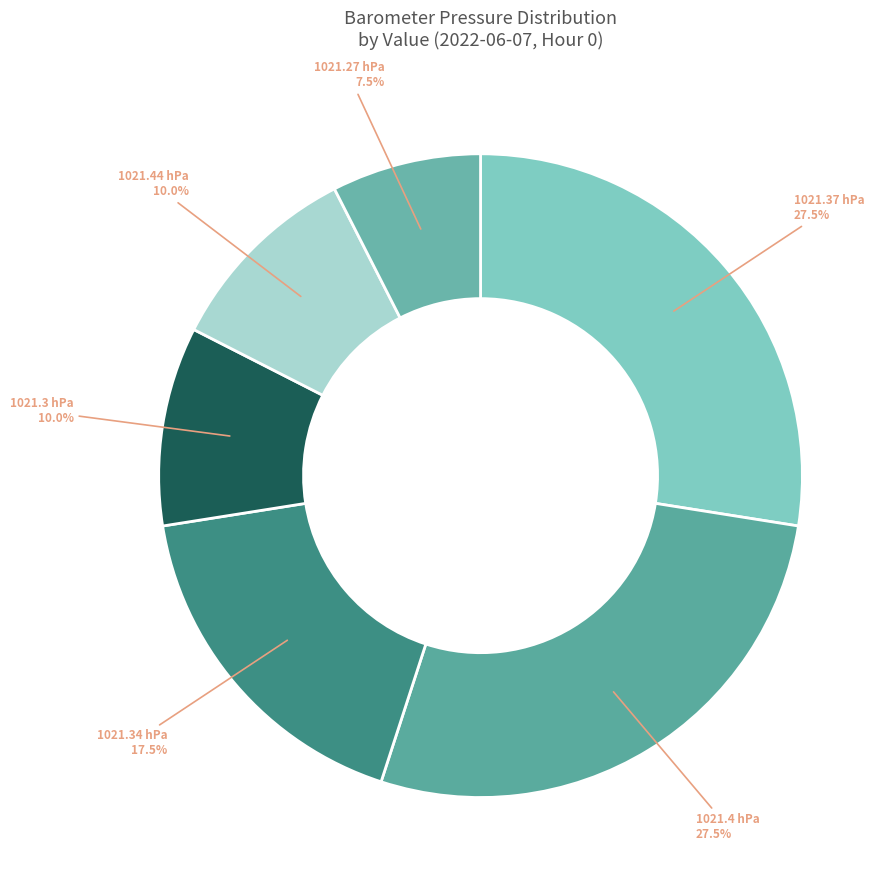

Which slice is the smallest?

1021.27